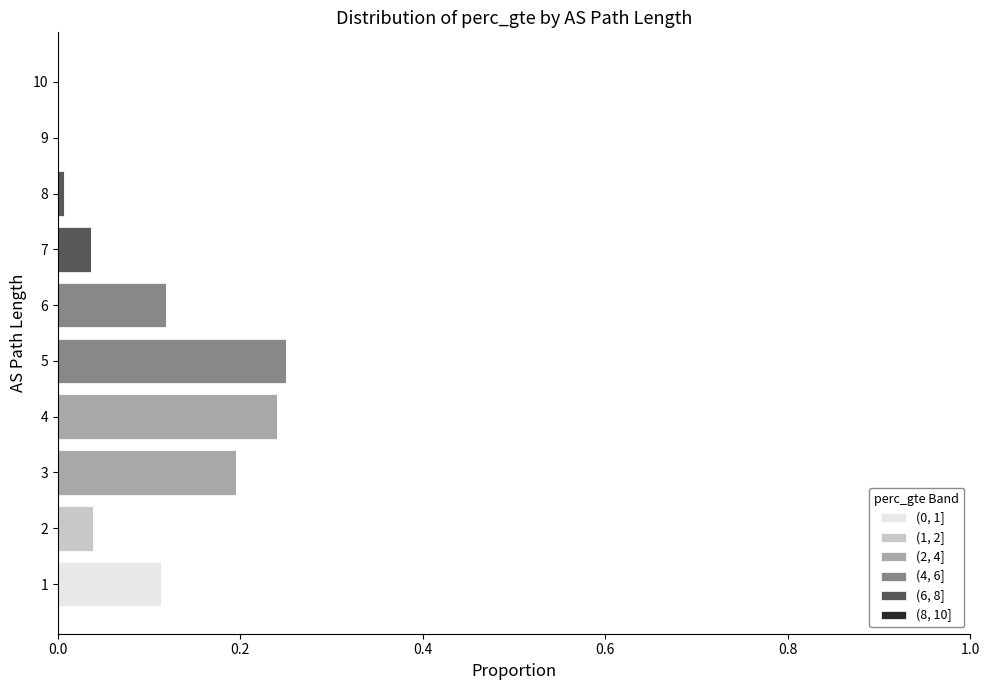

Is it true that (0, 1] equals 0.0 at 5?

True